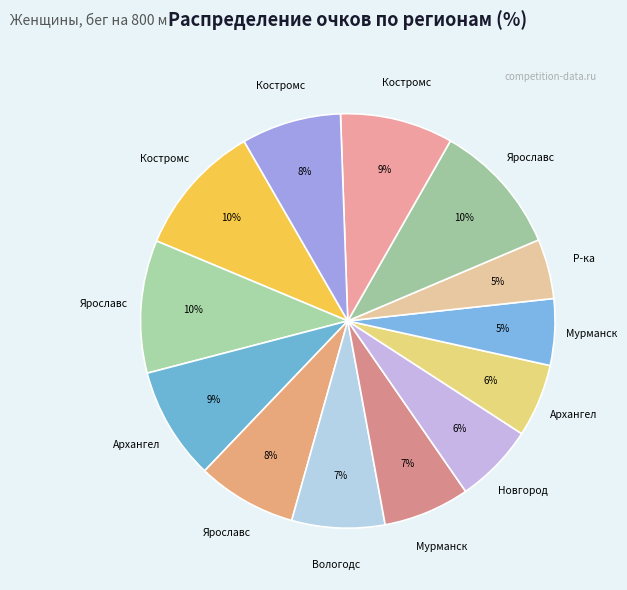

How many segments does this pie chart have?

13